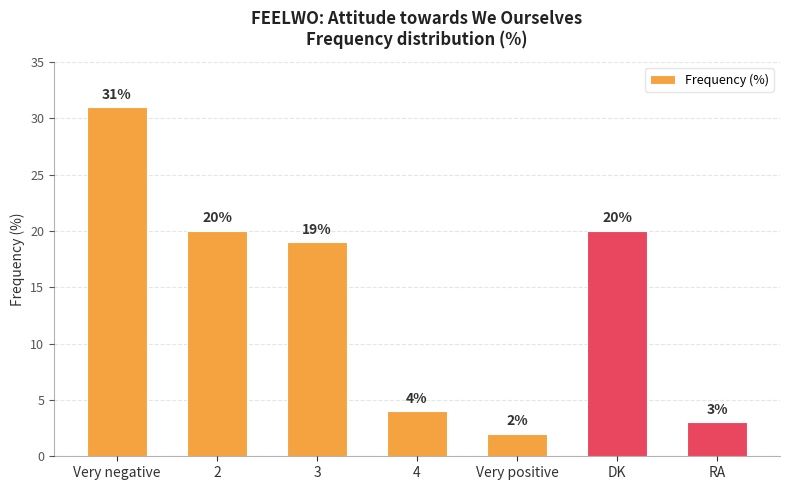

What is the maximum value shown in the chart?

31